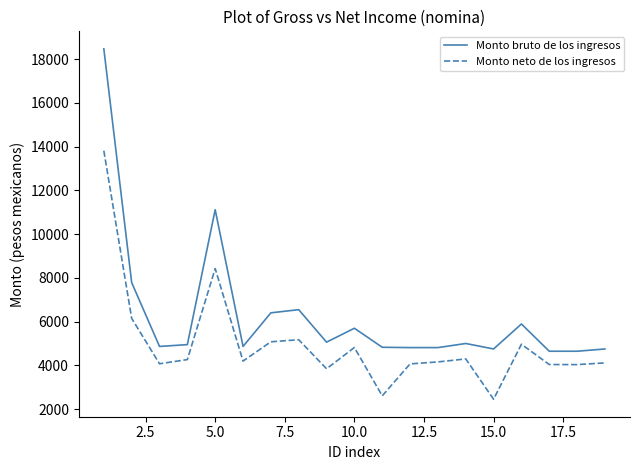

Rank the series by their average value, from lowest to highest.

Monto neto de los ingresos, Monto bruto de los ingresos